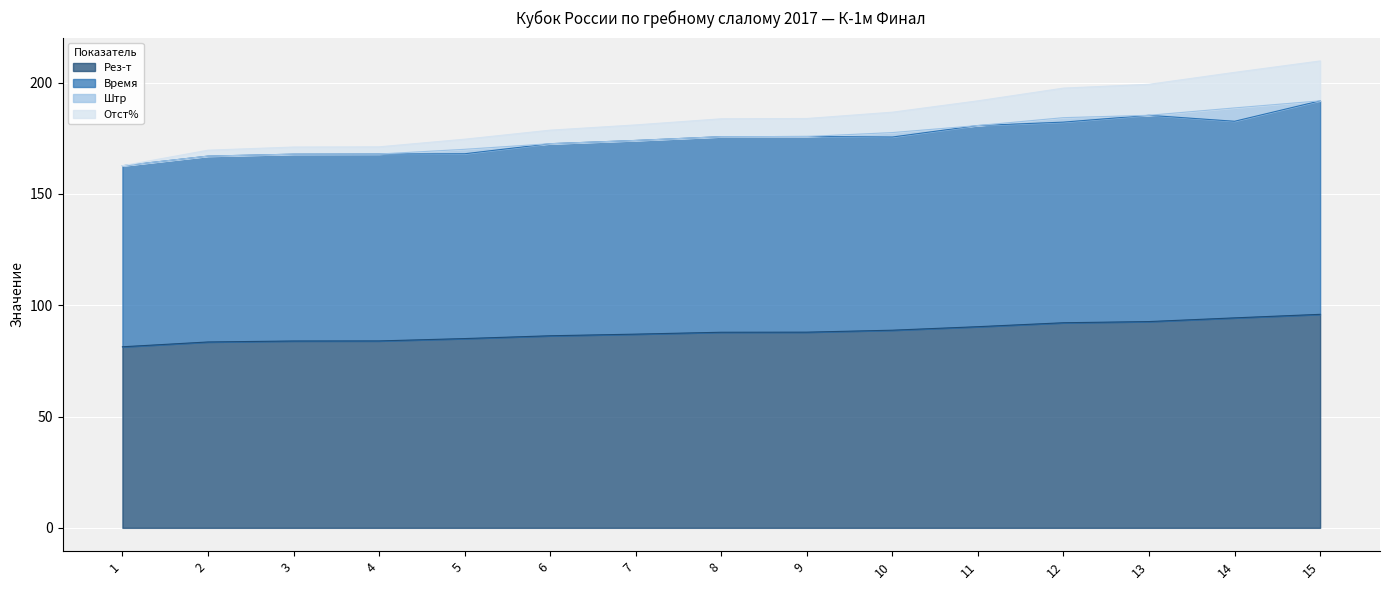

The value of Отст% at 1 is 162.7. True or false?

True